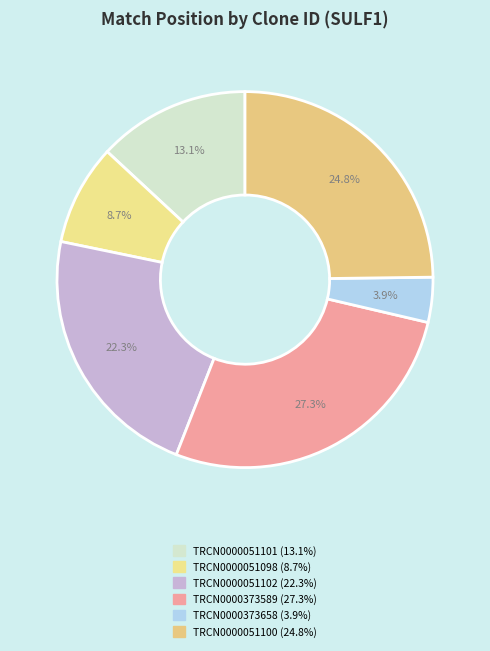

Which slice is the largest?

TRCN0000373589